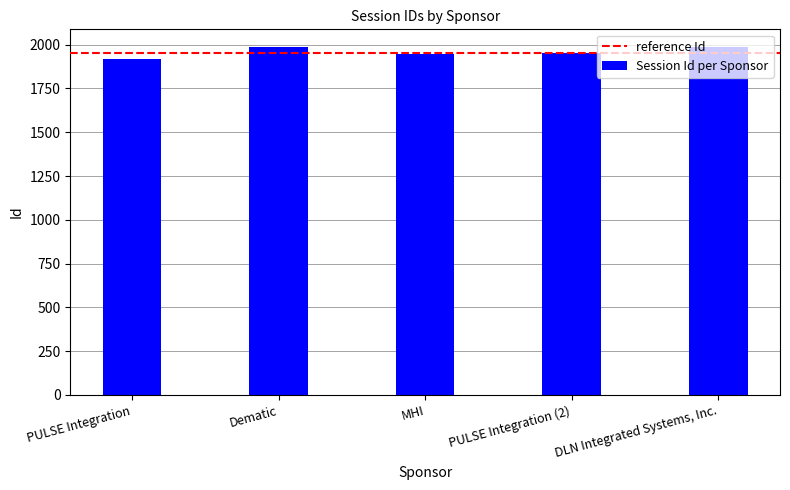

What is the smallest value displayed?

1917